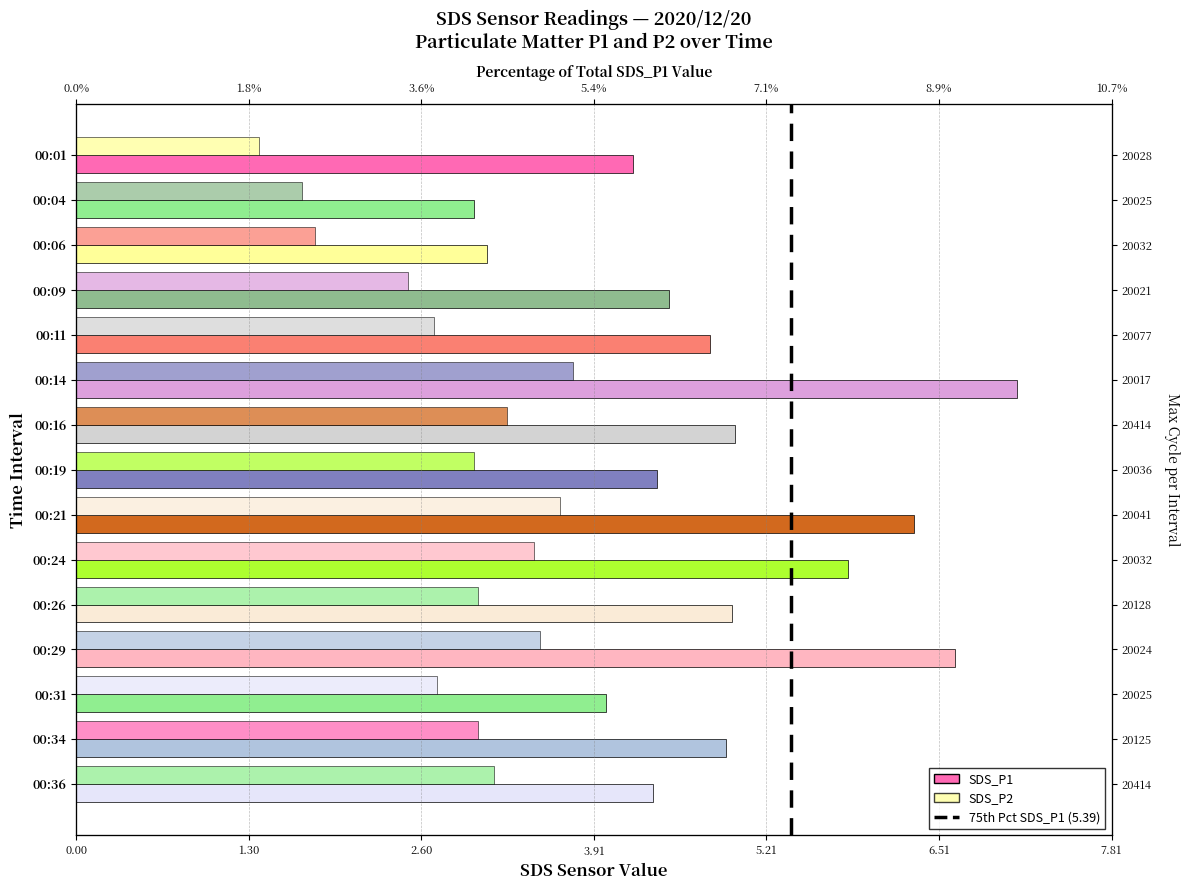

What is the value of the SDS_P1 bar at the 9th from the left?

6.3